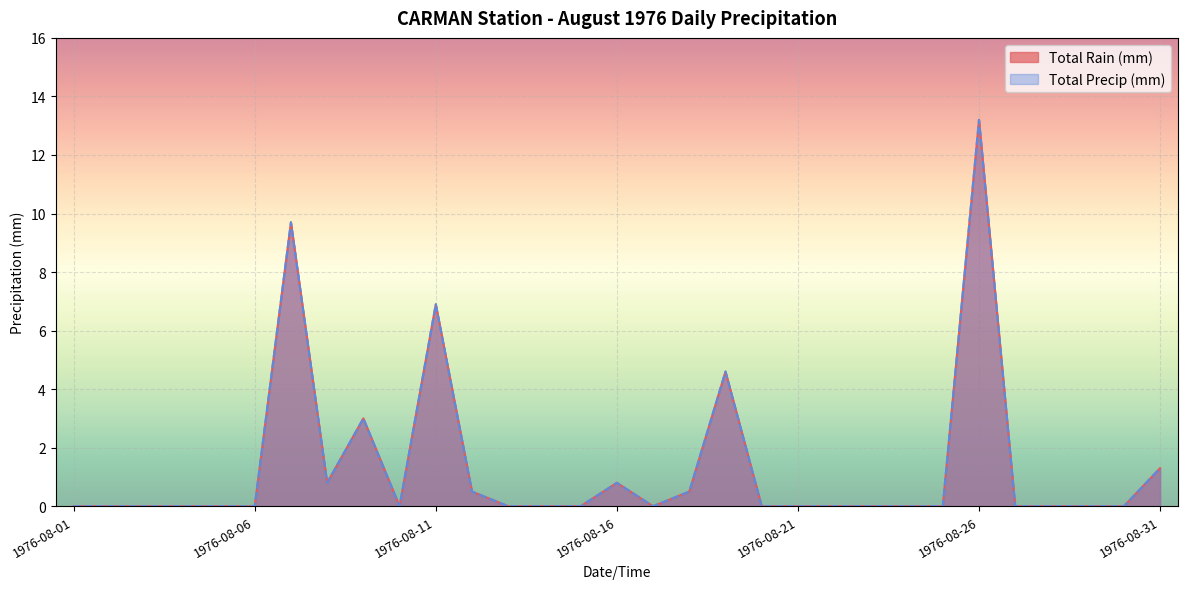

Reading right to left, what are all the values shown in this chart?

Total Rain (mm): 1976-08-31=1.3	1976-08-30=0.0	1976-08-29=0.0	1976-08-28=0.0	1976-08-27=0.0	1976-08-26=13.2	1976-08-25=0.0	1976-08-24=0.0	1976-08-23=0.0	1976-08-22=0.0	1976-08-21=0.0	1976-08-20=0.0	1976-08-19=4.6	1976-08-18=0.5	1976-08-17=0.0	1976-08-16=0.8	1976-08-15=0.0	1976-08-14=0.0	1976-08-13=0.0	1976-08-12=0.5	1976-08-11=6.9	1976-08-10=0.0	1976-08-09=3.0	1976-08-08=0.8	1976-08-07=9.7	1976-08-06=0.0	1976-08-05=0.0	1976-08-04=0.0	1976-08-03=0.0	1976-08-02=0.0	1976-08-01=0.0
Total Precip (mm): 1976-08-31=1.3	1976-08-30=0.0	1976-08-29=0.0	1976-08-28=0.0	1976-08-27=0.0	1976-08-26=13.2	1976-08-25=0.0	1976-08-24=0.0	1976-08-23=0.0	1976-08-22=0.0	1976-08-21=0.0	1976-08-20=0.0	1976-08-19=4.6	1976-08-18=0.5	1976-08-17=0.0	1976-08-16=0.8	1976-08-15=0.0	1976-08-14=0.0	1976-08-13=0.0	1976-08-12=0.5	1976-08-11=6.9	1976-08-10=0.0	1976-08-09=3.0	1976-08-08=0.8	1976-08-07=9.7	1976-08-06=0.0	1976-08-05=0.0	1976-08-04=0.0	1976-08-03=0.0	1976-08-02=0.0	1976-08-01=0.0